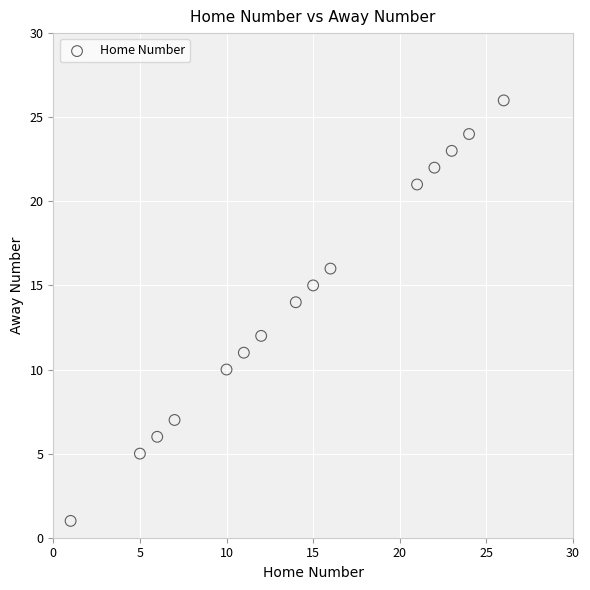

What is the range of X values (max minus min)?

25